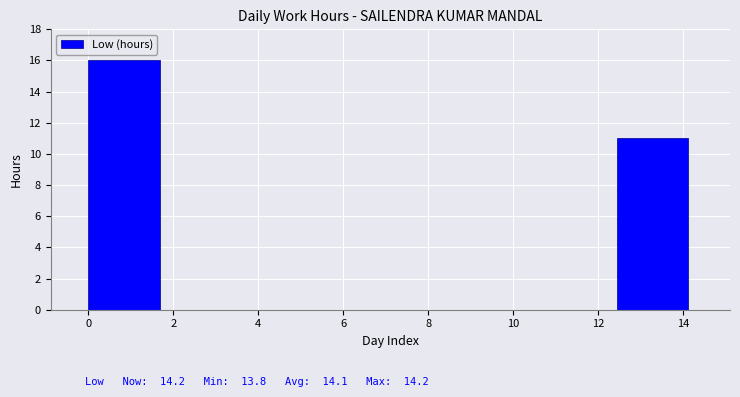

Reading left to right, transcribe this chart: for each bar, give the range it covers on the x-axis and its height. Neither the bar edges nor the heights are printed on the chart, so give them approximately, as read against the axes.

0.0 to 1.8: 16
1.8 to 3.6: 0
3.6 to 5.4: 0
5.4 to 7.2: 0
7.2 to 8.8: 0
8.8 to 10.6: 0
10.6 to 12.4: 0
12.4 to 14.2: 11